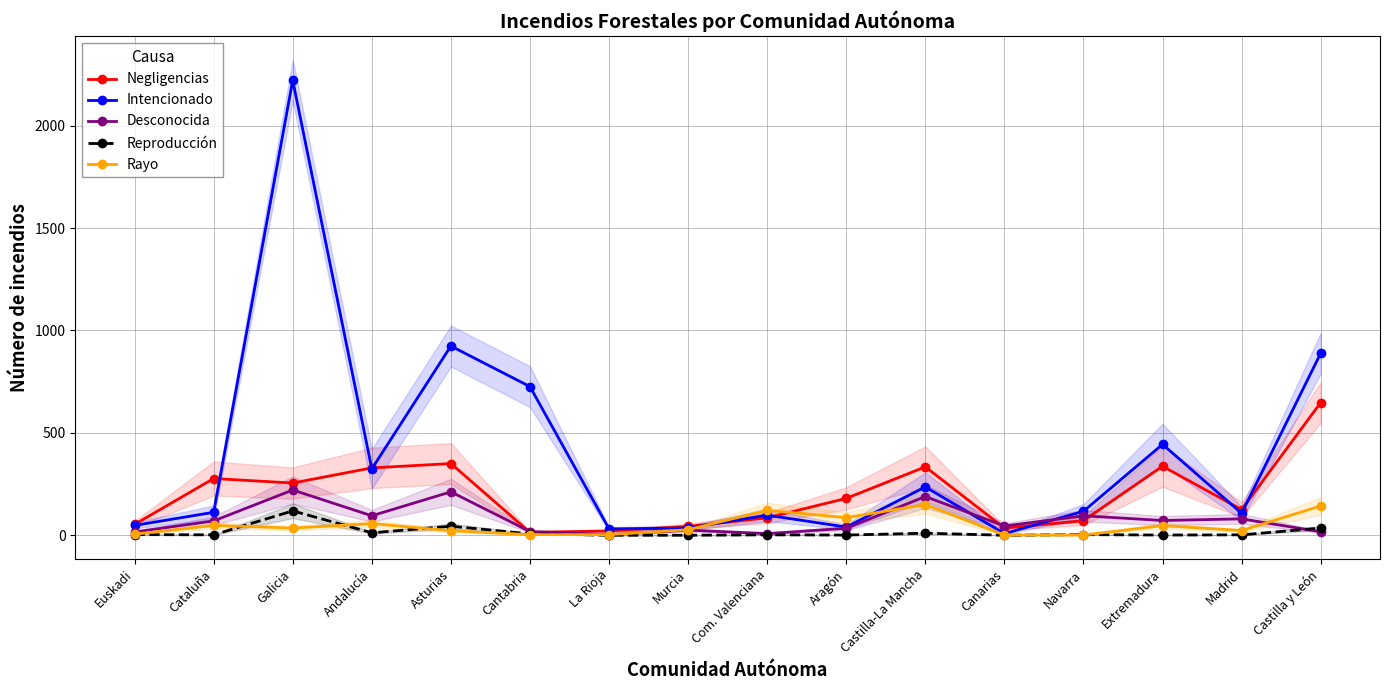

Between Euskadi and Extremadura, which series saw the biggest shift?

Intencionado